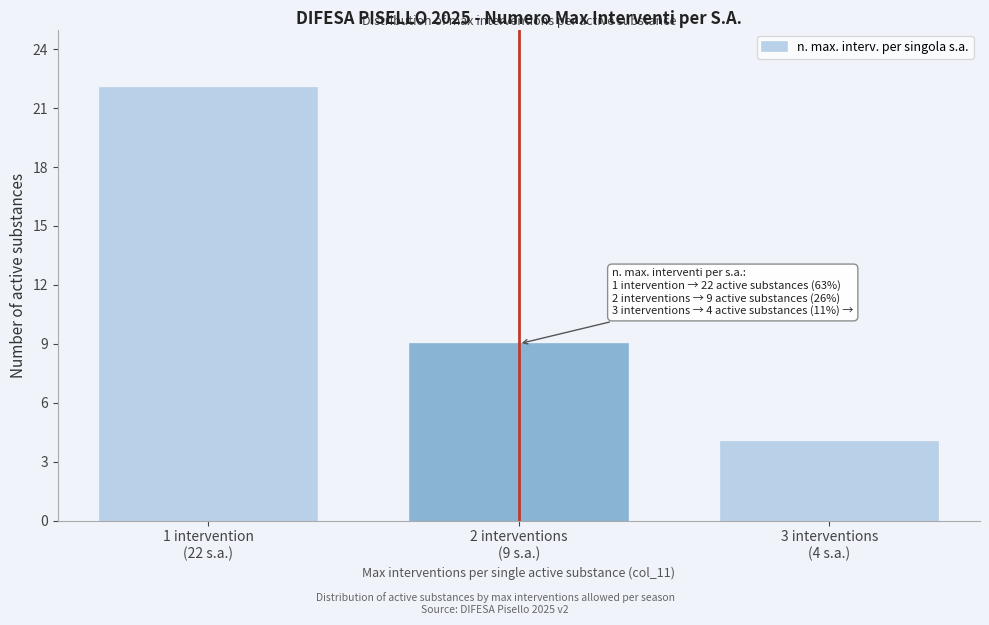

Reading left to right, extract all data points from this chart.

22	9	4